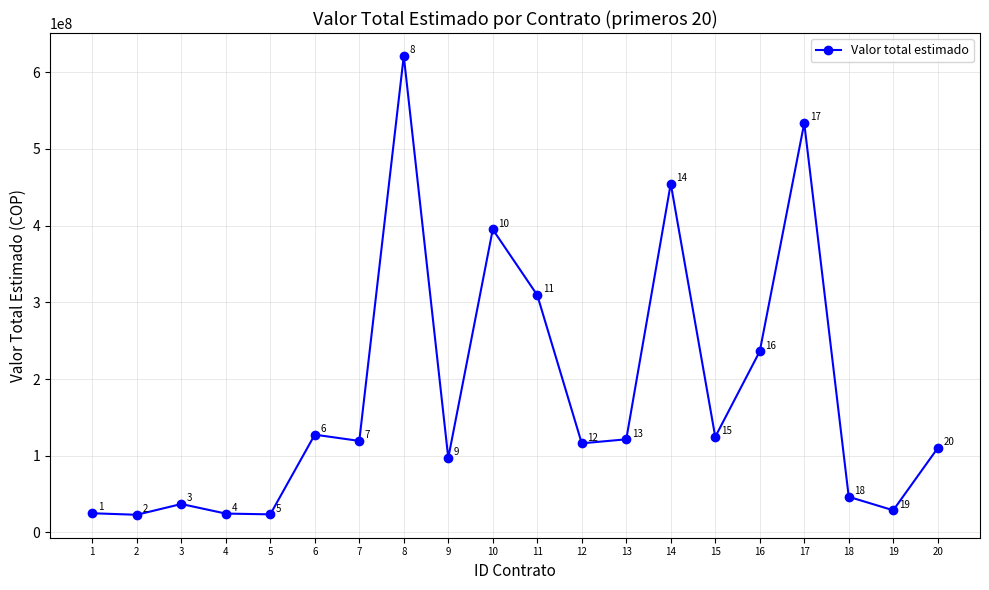

What is the change in value from 3 to 16?

+198981396.2